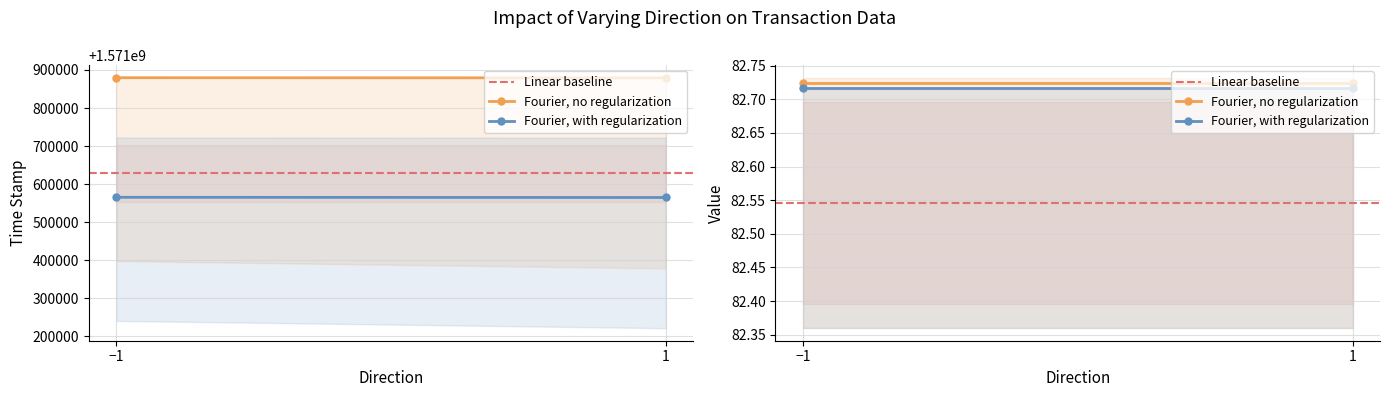

At which category is the sum across all series the highest?

−1